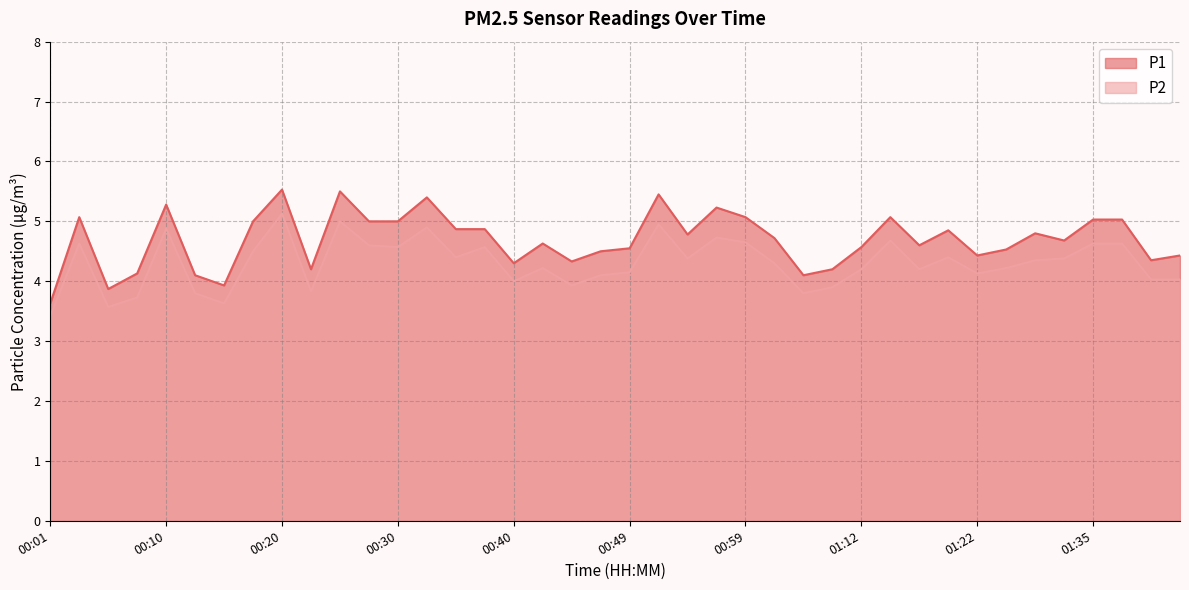

Which label corresponds to the largest value in the chart?

00:20